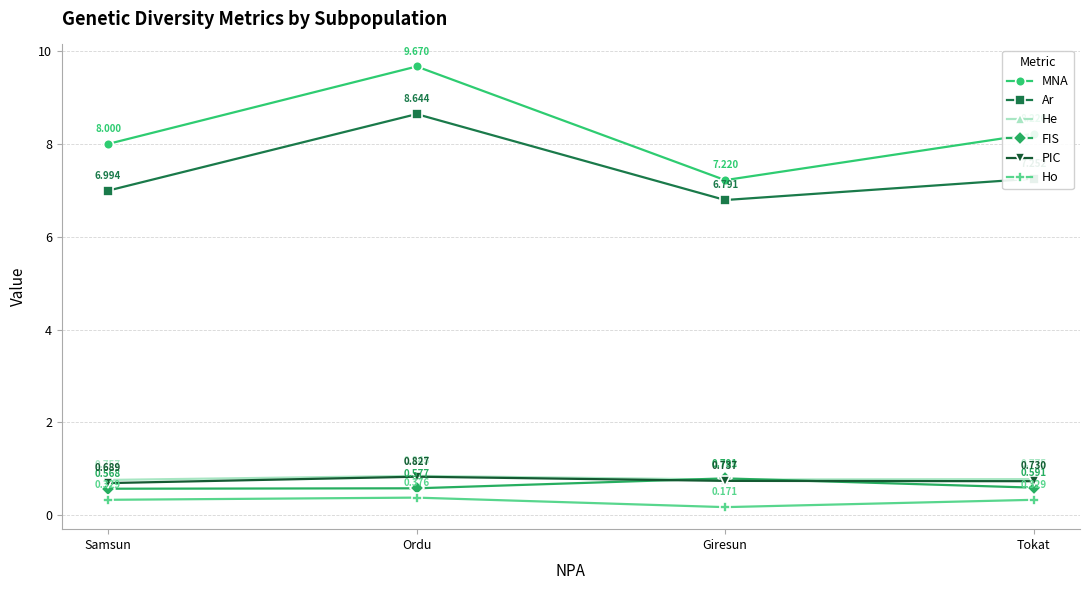

Which series changed the most between Giresun and Tokat?

MNA